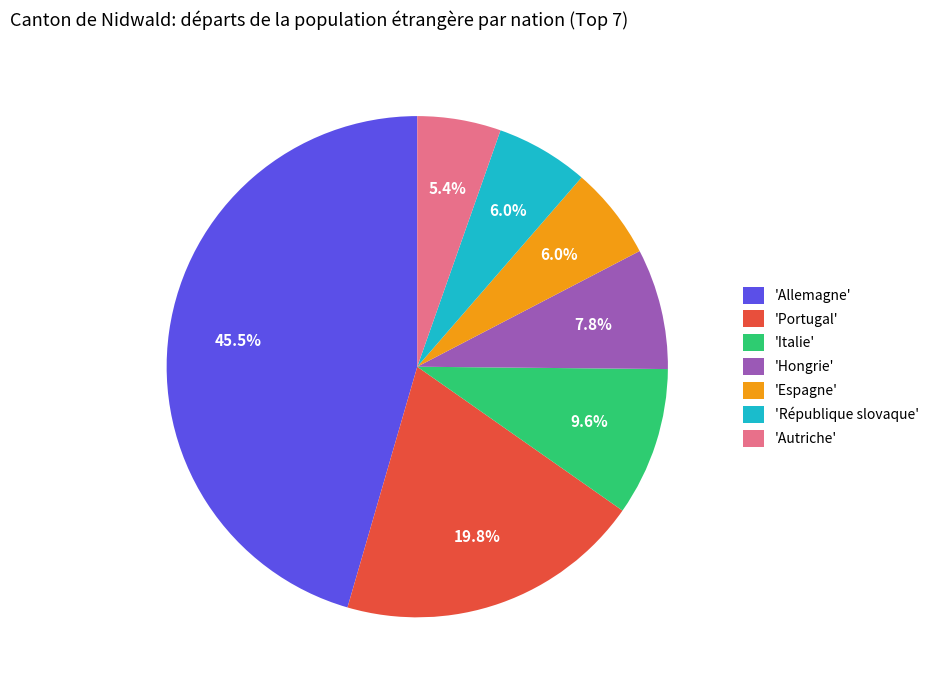

Is there any slice that represents more than half of the pie?

No